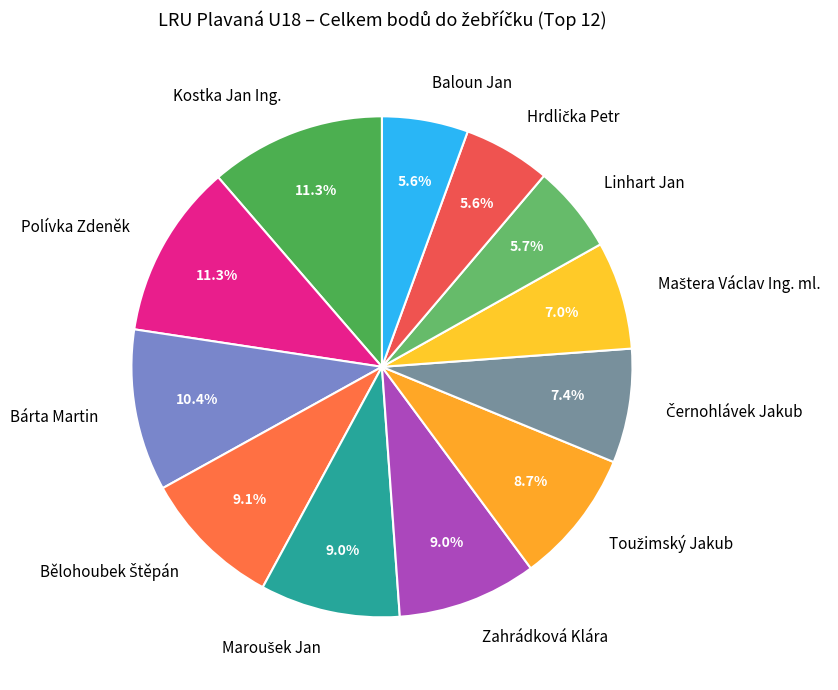

Does Linhart Jan represent more than half of the total?

No